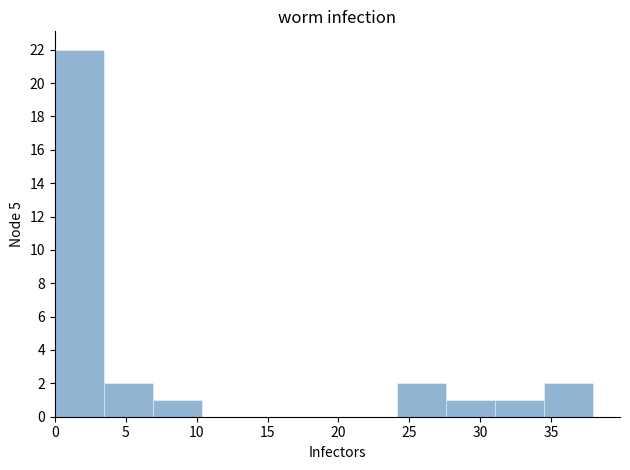

Reading left to right, list every bar in this chart as the range it spans on the x-axis followed by its height. Neither the bar edges nor the heights are printed on the chart, so give them approximately, as read against the axes.

0.0 to 3.5: 22
3.5 to 7.0: 2
7.0 to 10.5: 1
10.5 to 14.0: 0
14.0 to 17.5: 0
17.5 to 20.5: 0
20.5 to 24.0: 0
24.0 to 27.5: 2
27.5 to 31.0: 1
31.0 to 34.5: 1
34.5 to 38.0: 2